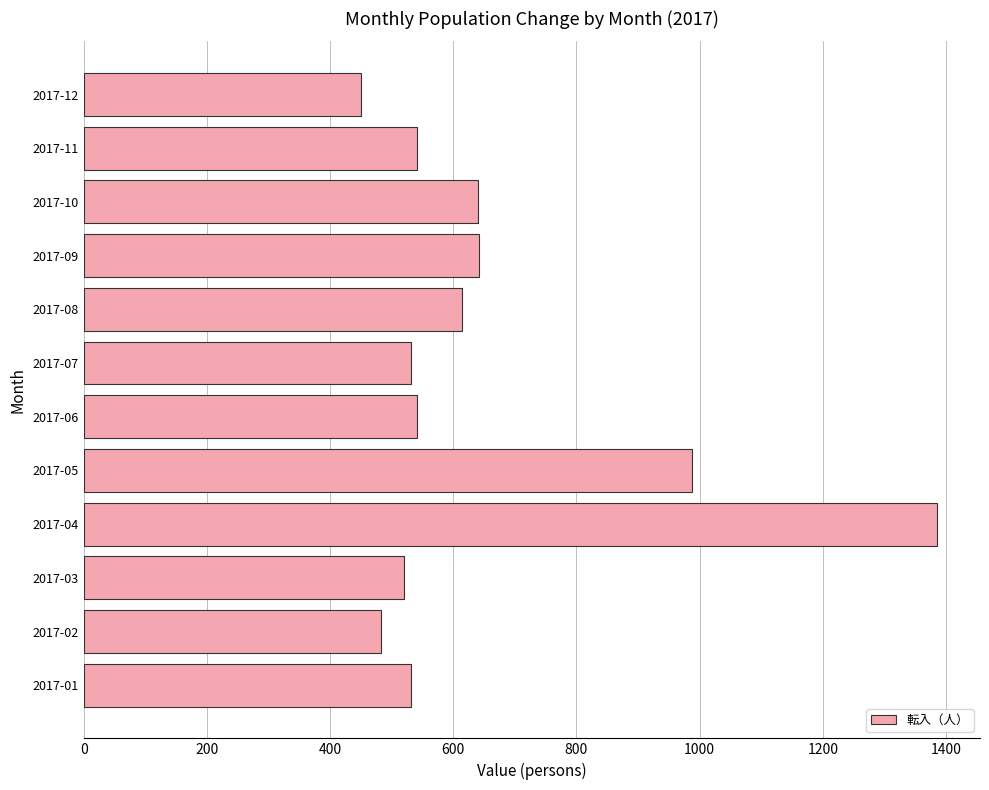

Where is the data nearest to the value 918?

2017-05